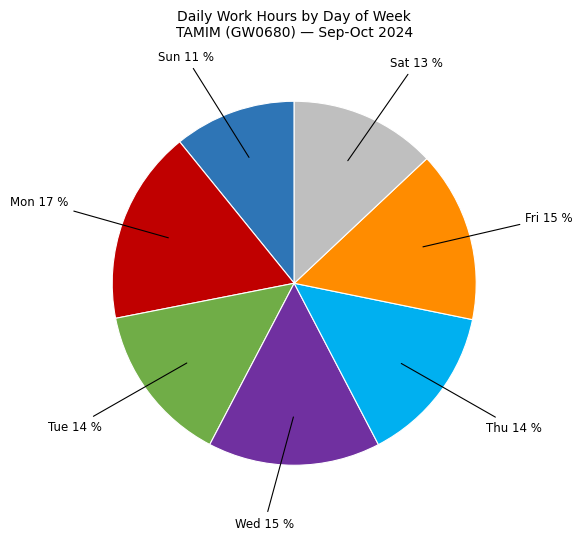

Is there a majority slice in this chart?

No